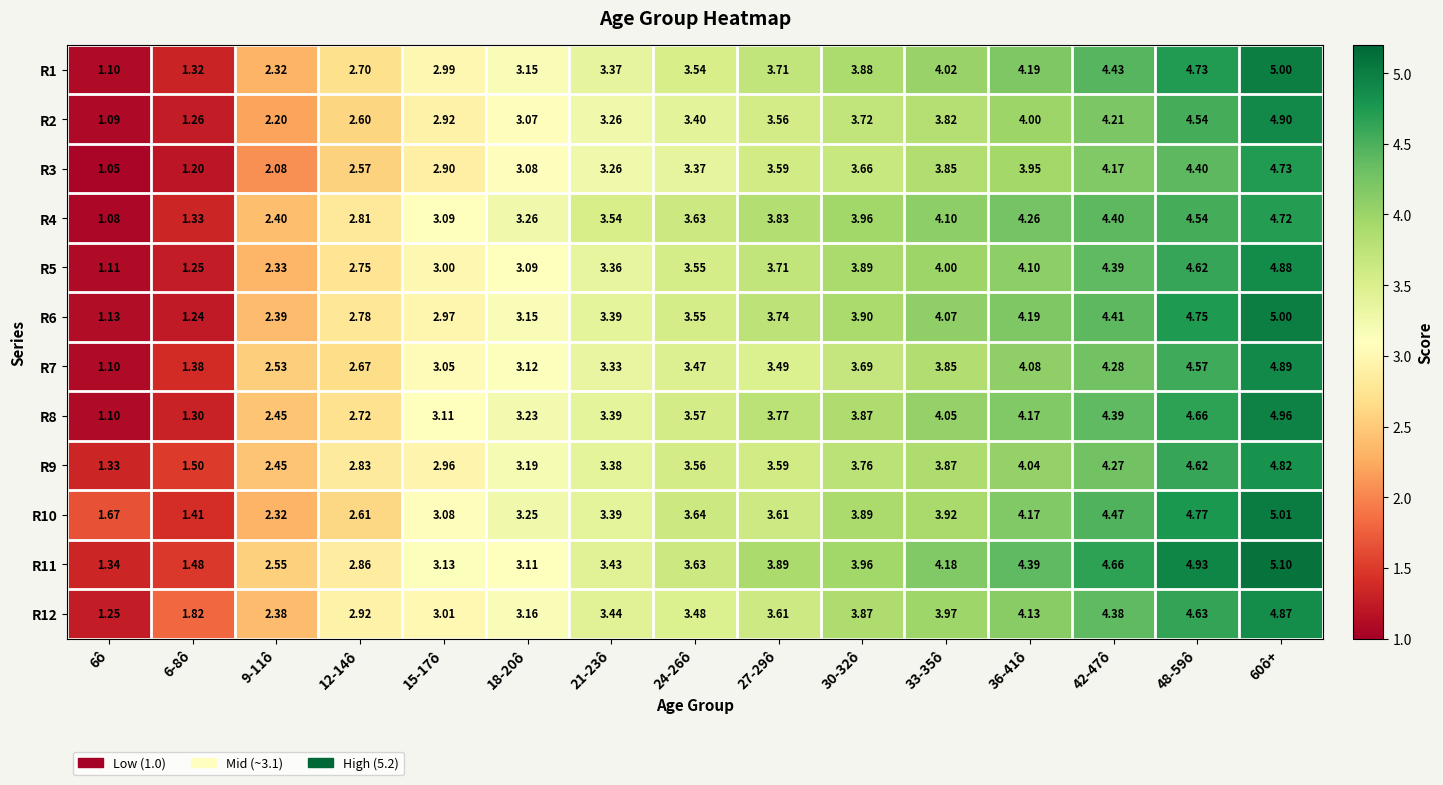

Is the value of R9 at 21-23ô greater than the value of R2 at 24-26ô?

No